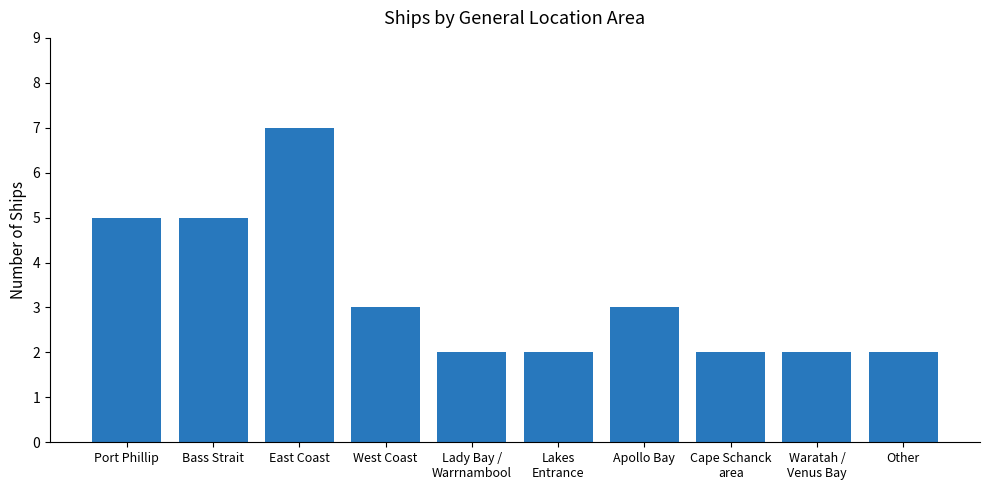

The chart shows a value of 2 at Port Phillip. True or false?

False